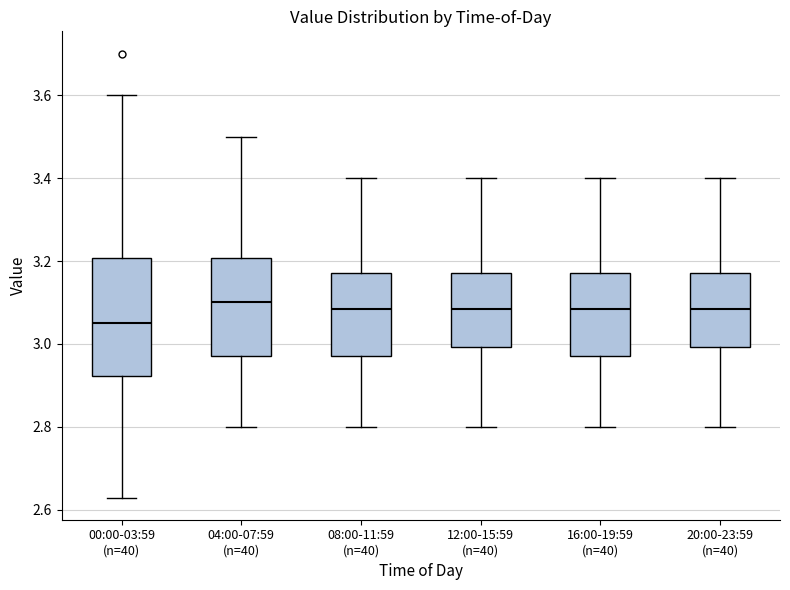

Where is the upper edge of the box for 16:00-19:59 (n=40) on the y-axis? The values are not printed on the chart, so give them approximately, as read against the axis.

3.18